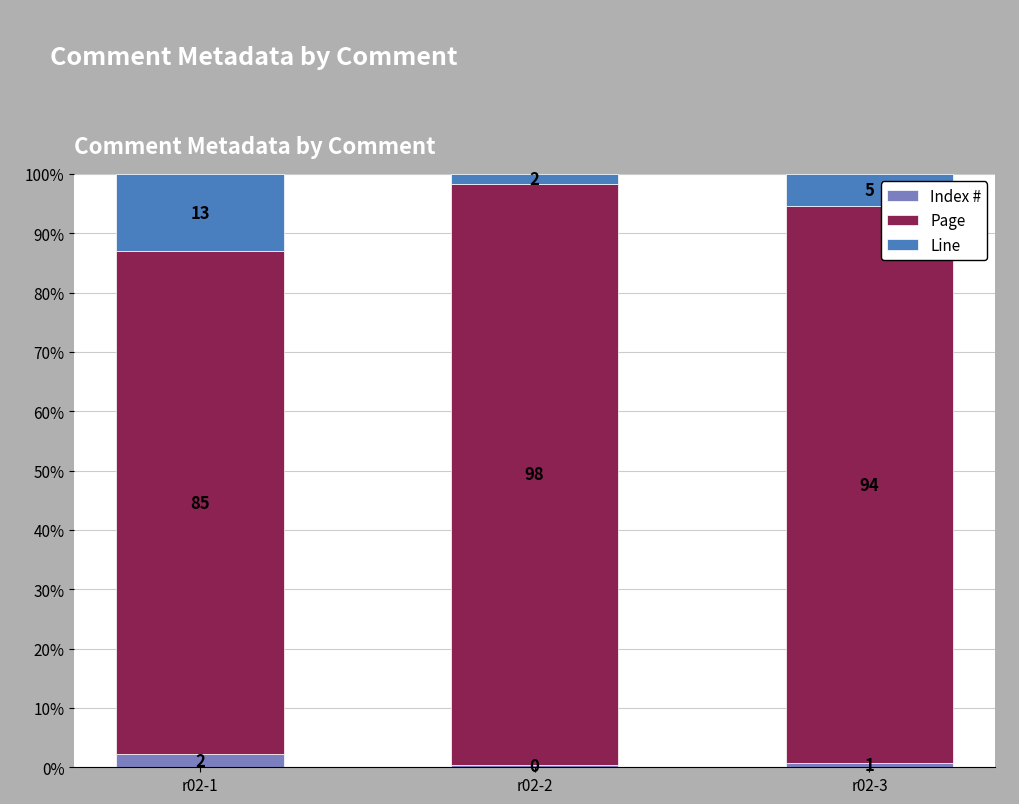

Are the bars grouped side by side (vs. stacked)?

No